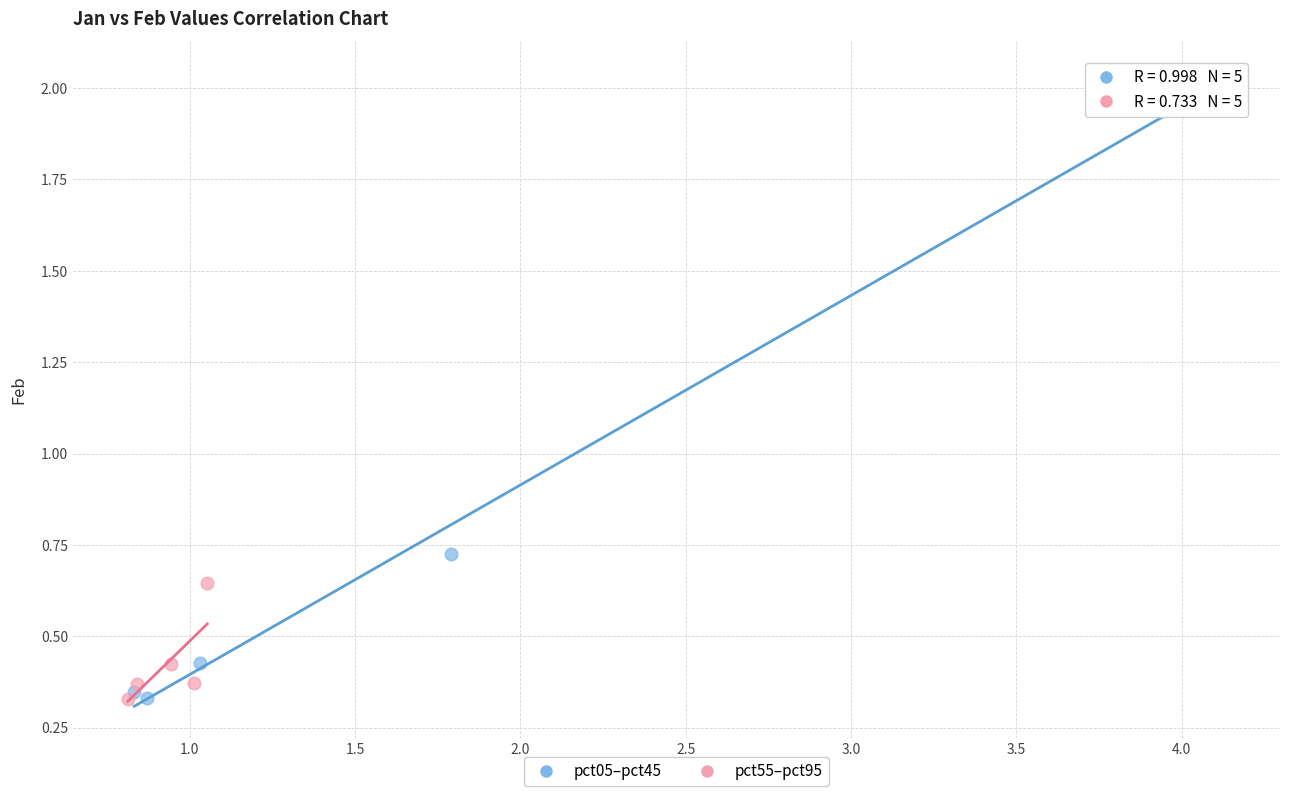

Which series has the widest spread of Y values?

pct05–pct45